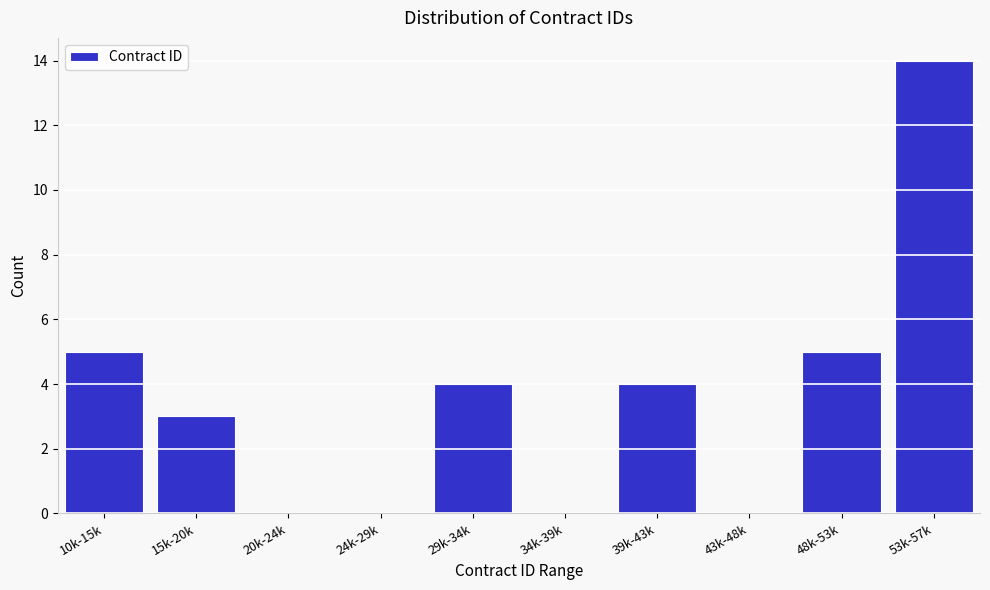

Reading right to left, transcribe all the data shown in this chart.

53k-57k=14	48k-53k=5	43k-48k=0	39k-43k=4	34k-39k=0	29k-34k=4	24k-29k=0	20k-24k=0	15k-20k=3	10k-15k=5